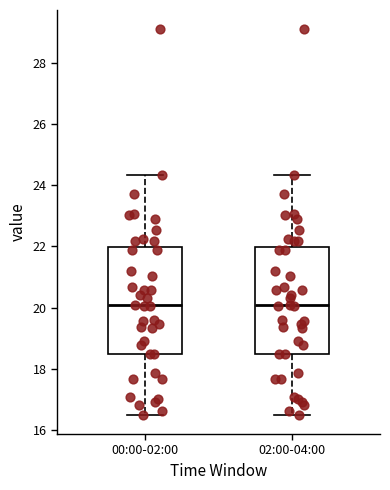

Reading left to right, read every box against the y-axis: the position of its median line, the range the box covers, and the ends of its whiskers. The values are not printed on the chart, so give them approximately, as read against the axis.

00:00-02:00: median 20.0, box 18.4 to 22.0, whiskers 16.6 to 24.4
02:00-04:00: median 20.0, box 18.4 to 22.0, whiskers 16.6 to 24.4